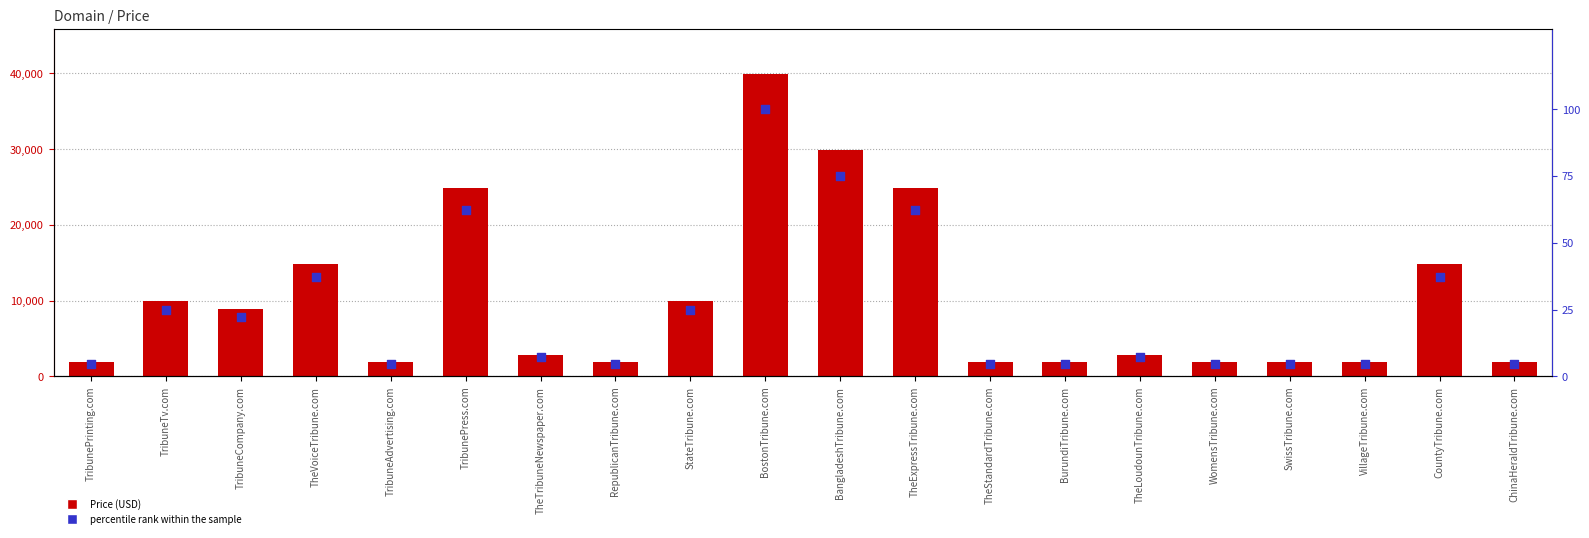

Which series contains the highest Y value?

Price